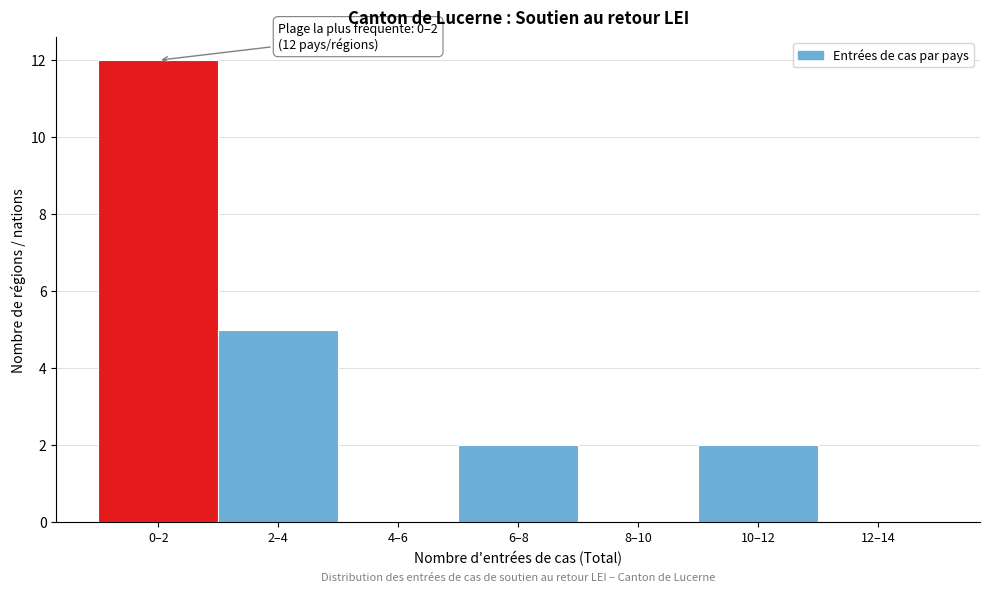

Reading left to right, list all the values displayed in this chart.

0–2=12	2–4=5	4–6=0	6–8=2	8–10=0	10–12=2	12–14=0